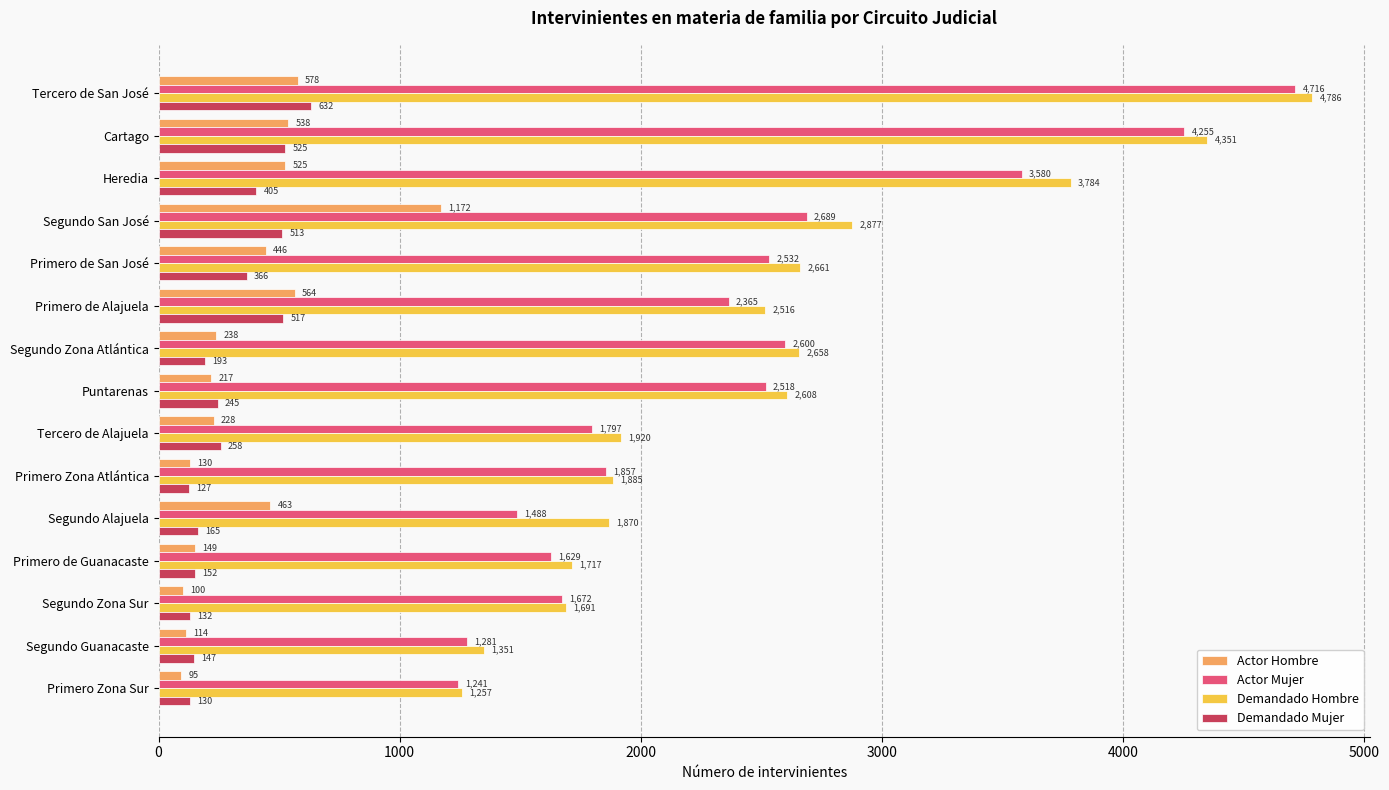

What is the difference between the maximum and minimum values in the Demandado Hombre series?

3529